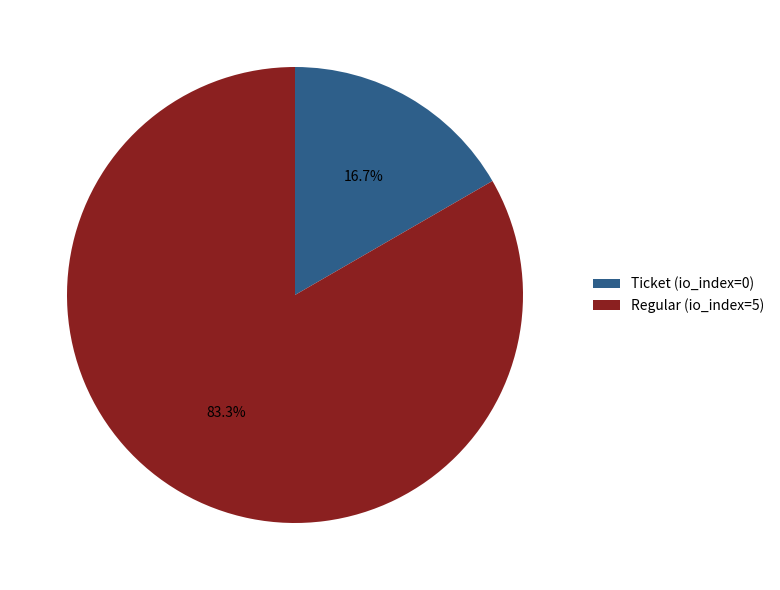

What is the total percentage of Ticket (io_index=0) and Regular (io_index=5)?

100.0%